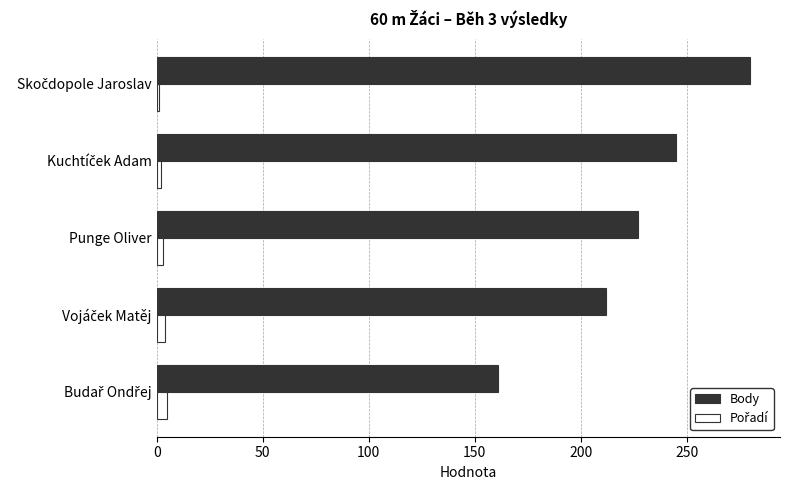

What is the sum of all Body values?

1125